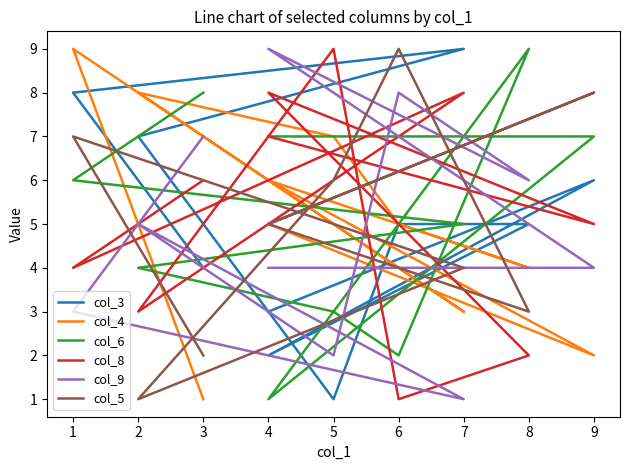

How many interior local peaks does the col_6 series have?

1